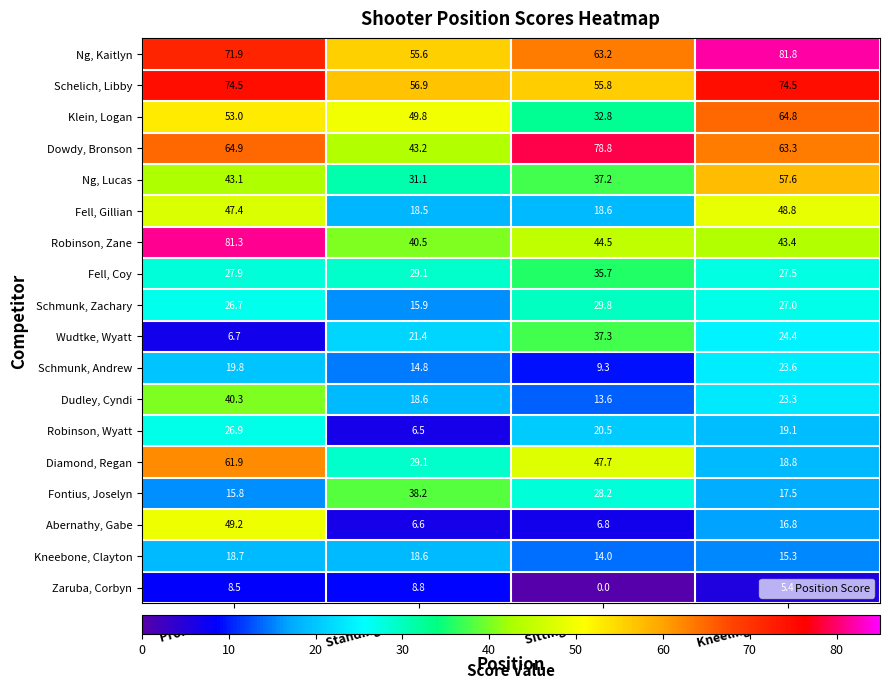

What is the greatest value displayed?

81.8